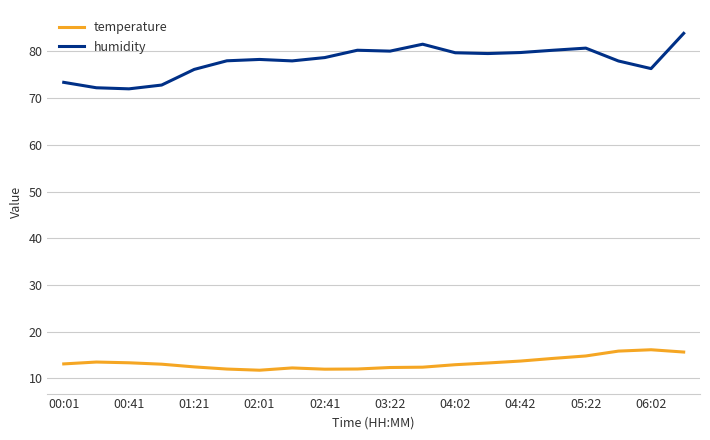

True or false: humidity and temperature intersect in this chart.

False